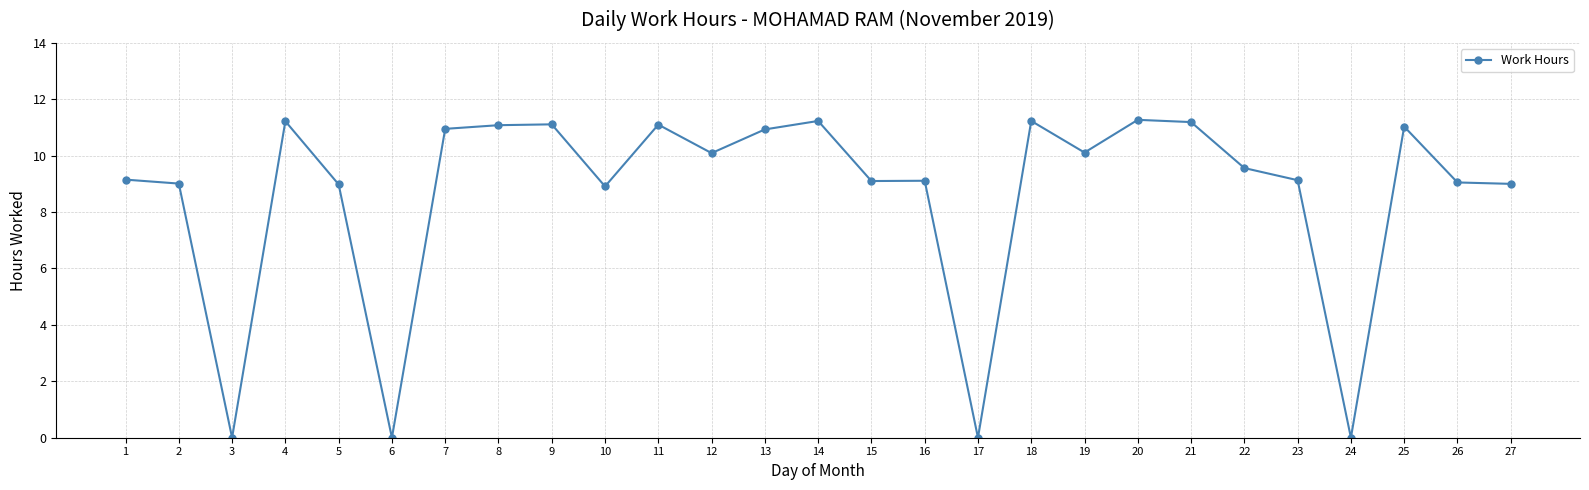

What is the change in value from 2 to 19?

+1.1